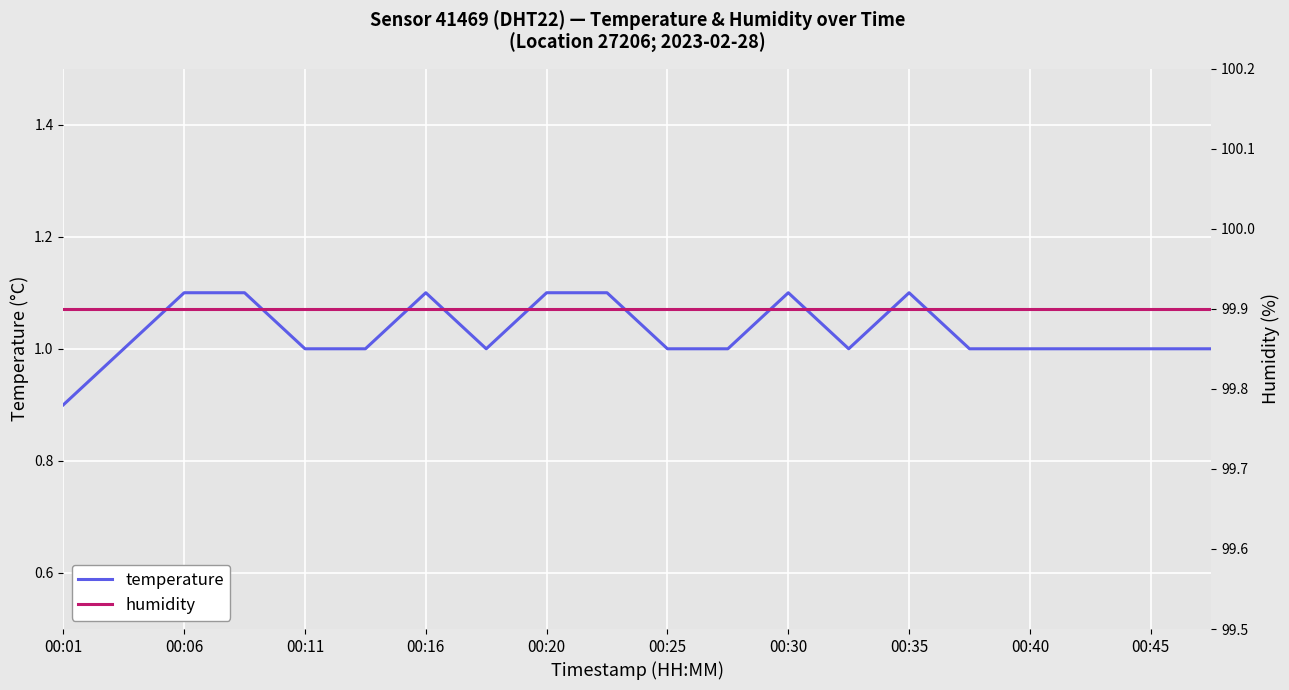

What position from the left is 15?

16